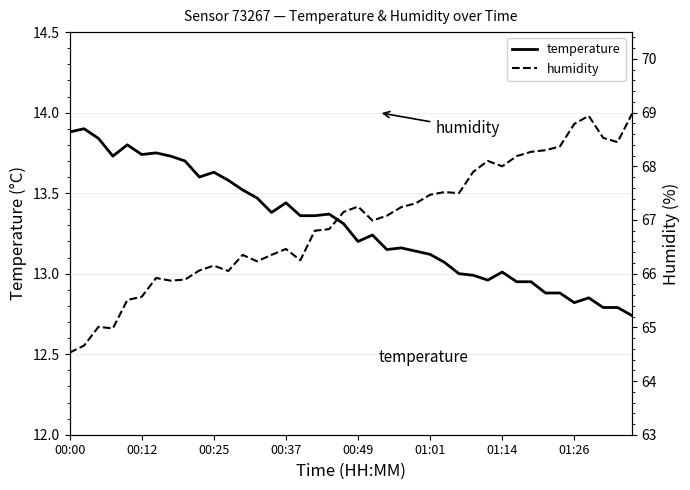

Where does the temperature series first go above 13?

00:00